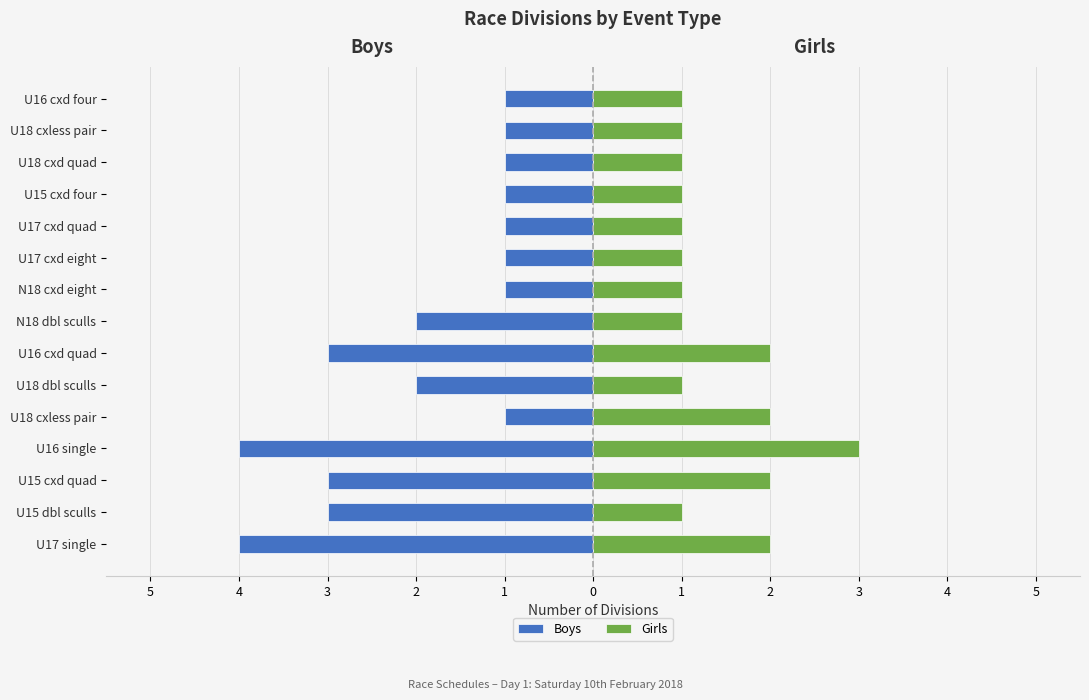

Are the bars horizontal?

Yes